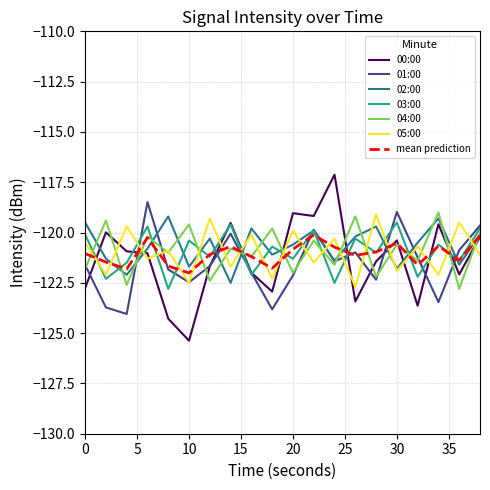

Which series has the largest range (max minus min)?

00:00